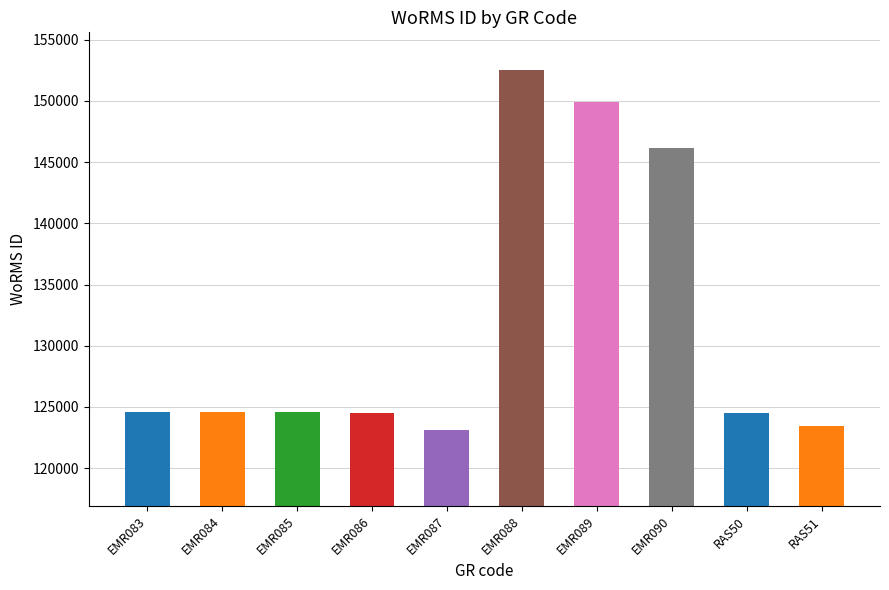

The value at EMR085 is 28033. True or false?

False